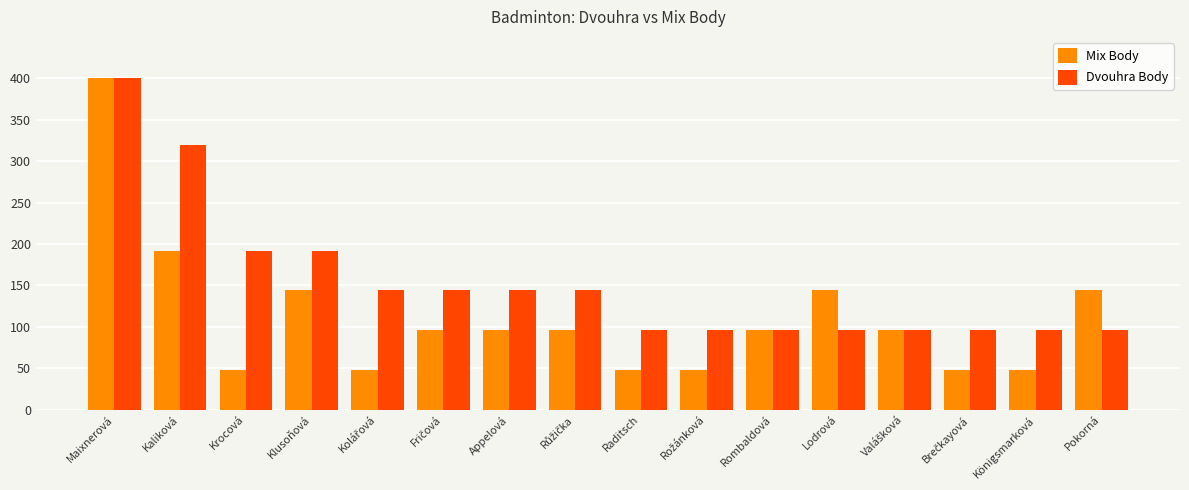

What position from the right is Pokorná?

1